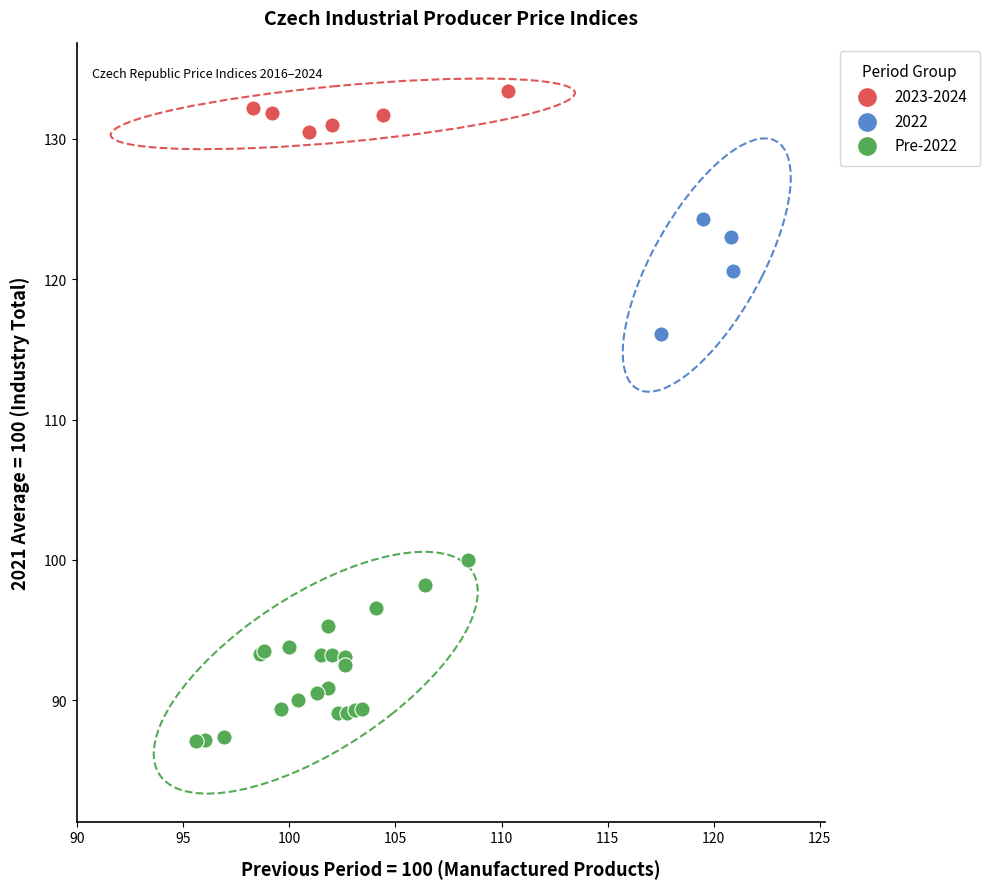

Which series contains the highest Y value?

2023-2024